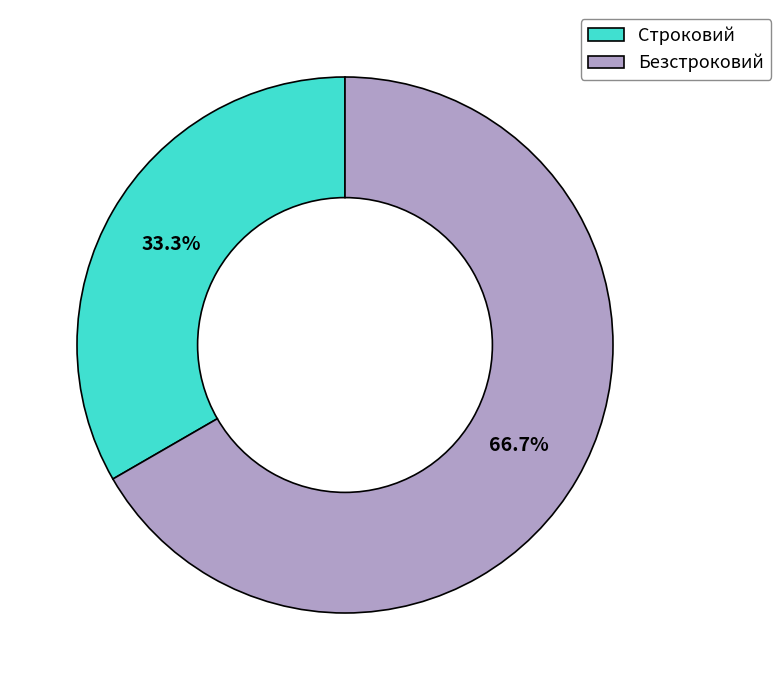

Which has a higher value, Безстроковий or Строковий?

Безстроковий